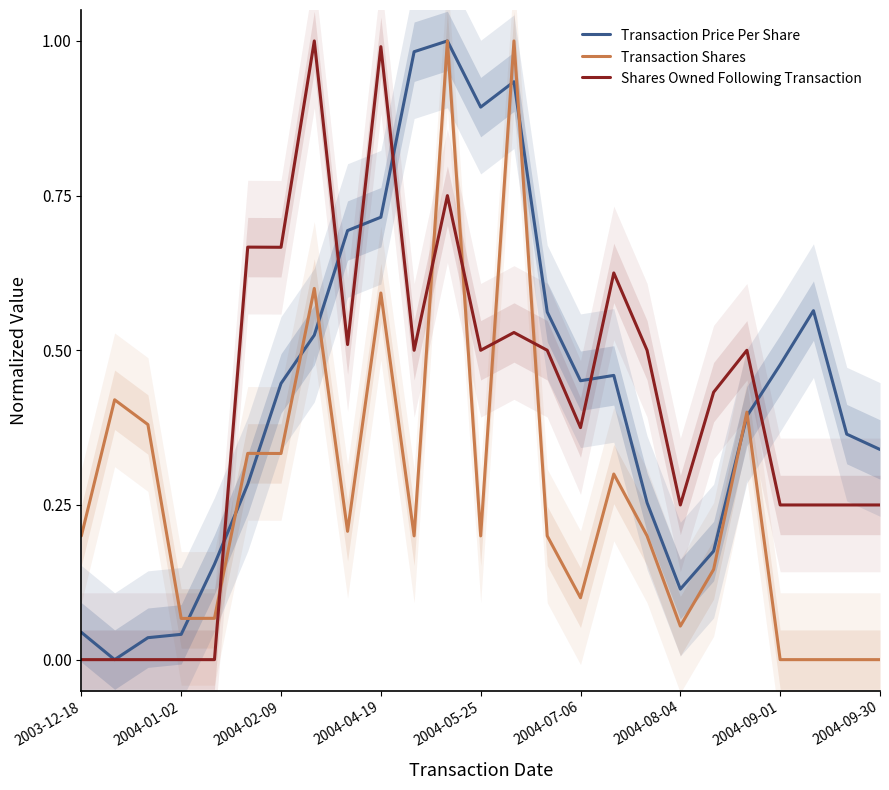

Is it true that Transaction Price Per Share equals 1.3 at 2004-05-25?

False